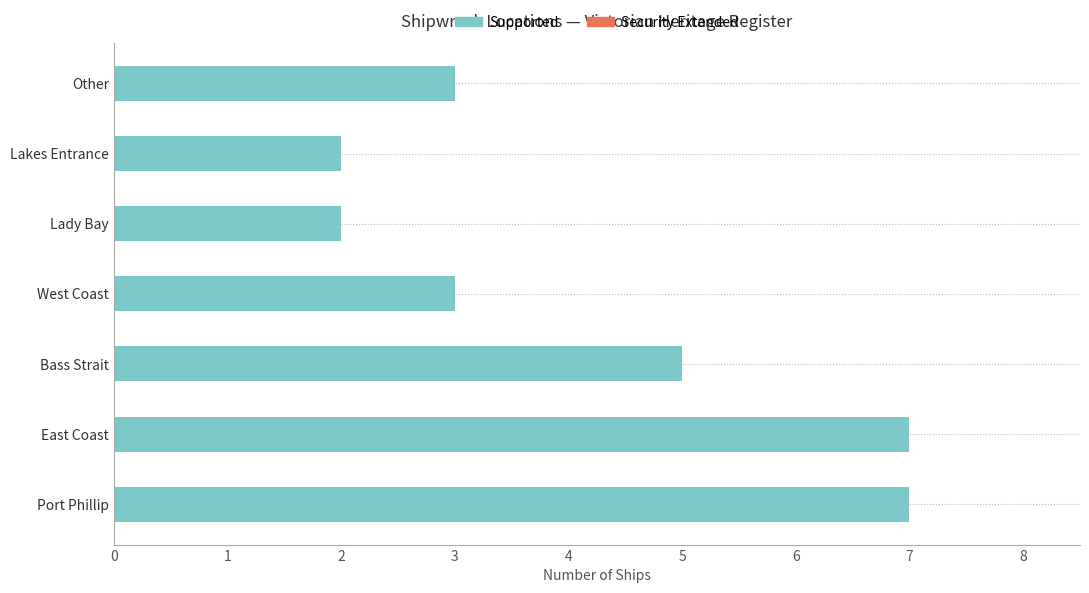

Reading bottom to top, transcribe all the data shown in this chart.

7	7	5	3	2	2	3